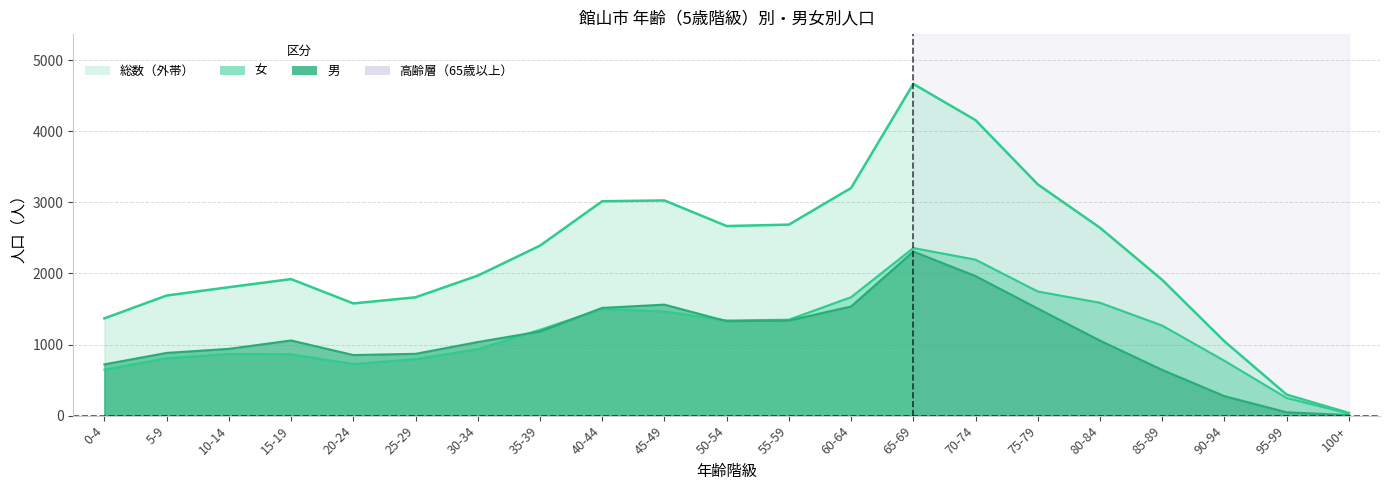

Is it true that 男 equals 1337 at 55-59?

True